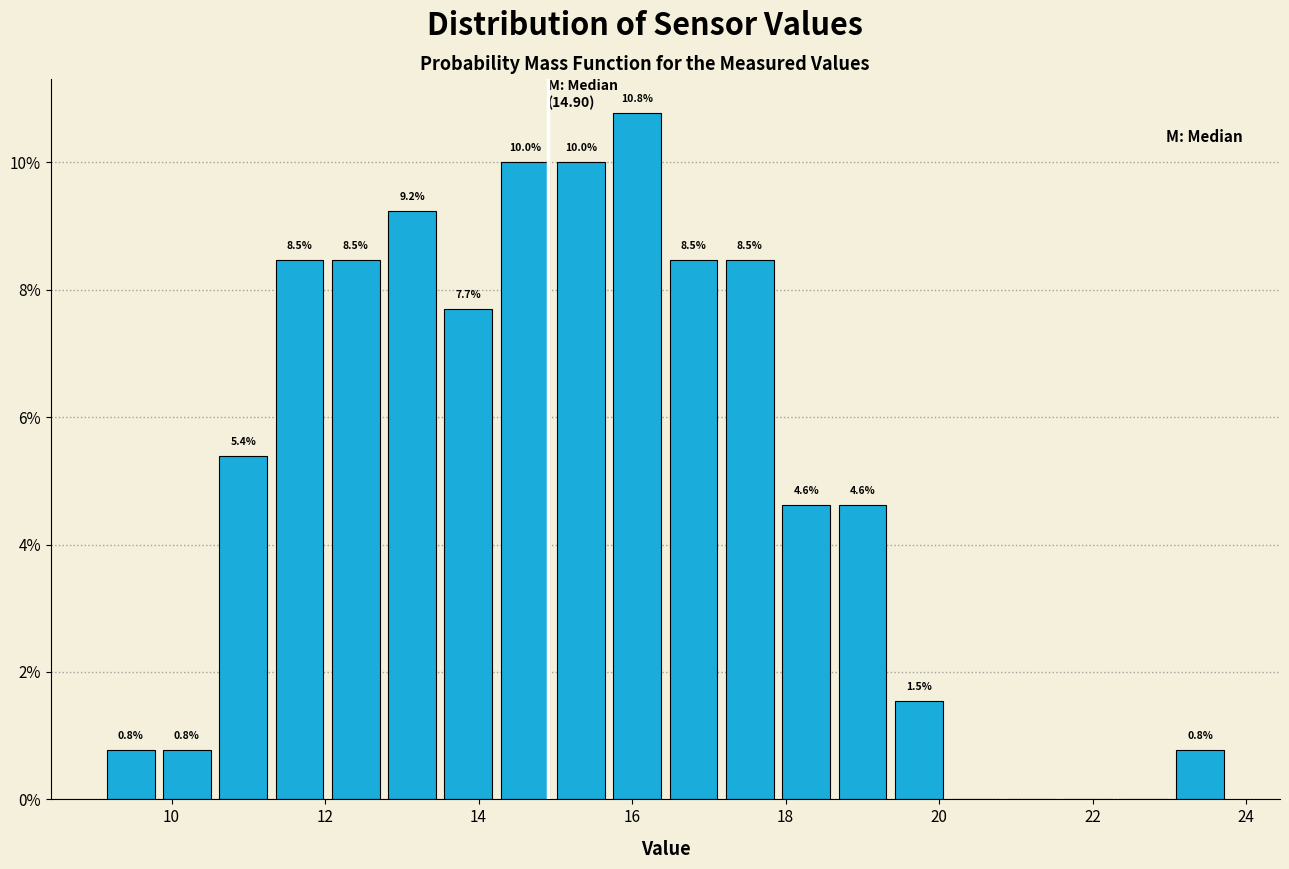

Read against the x-axis, roughly where is the centre of the tallest bar?

16.0